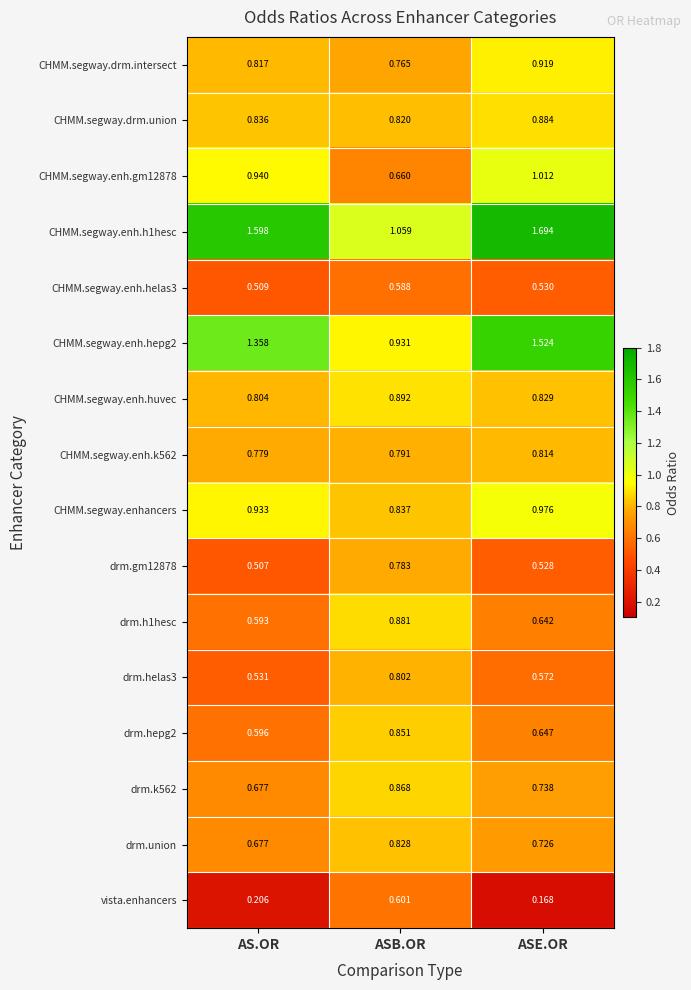

Rank the categories by CHMM.segway.enh.gm12878 value from highest to lowest.

ASE.OR, AS.OR, ASB.OR